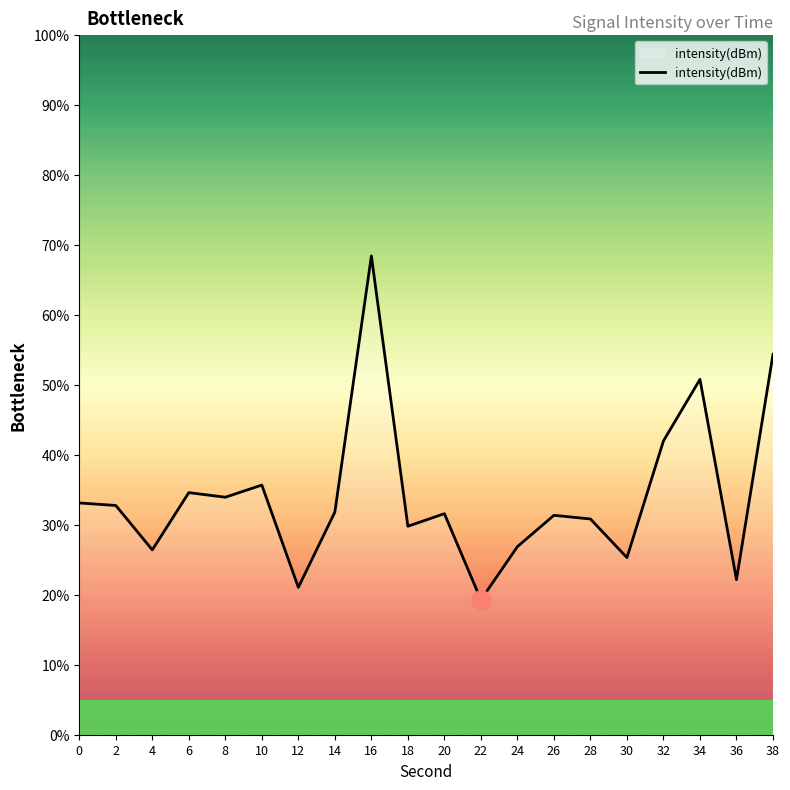

Where is the first local minimum?

4